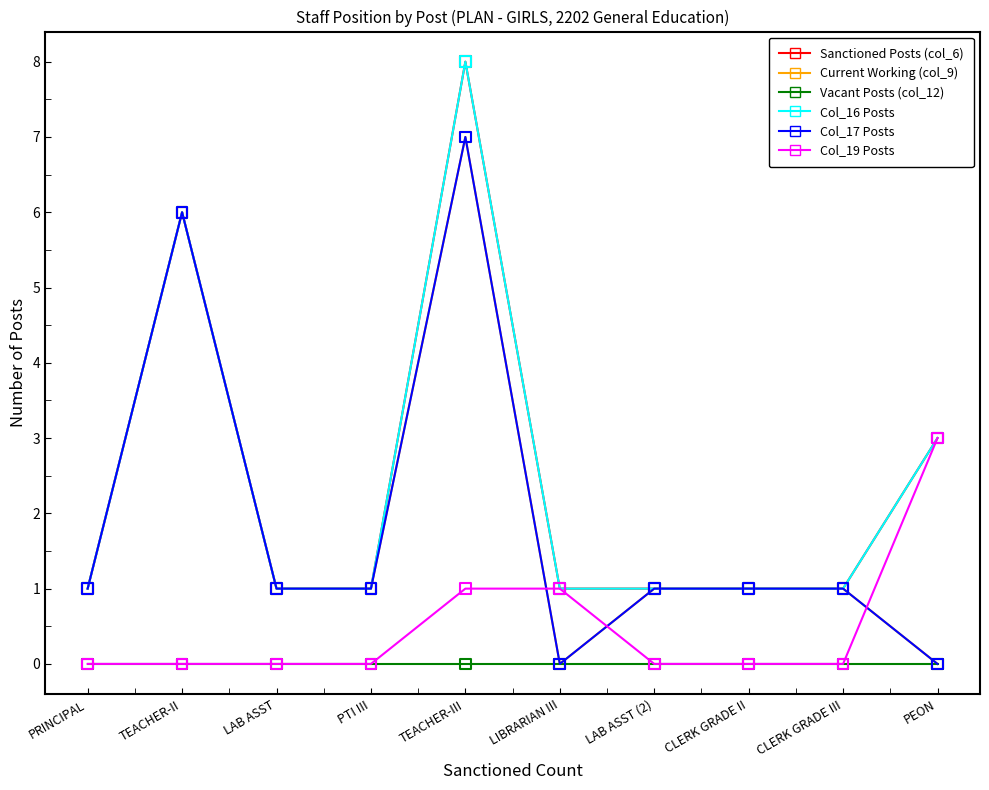

Does the chart have visible grid lines?

No